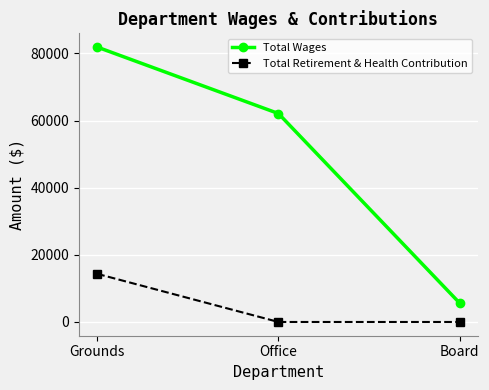

What is the spread (max minus min) of values at Office?

62090